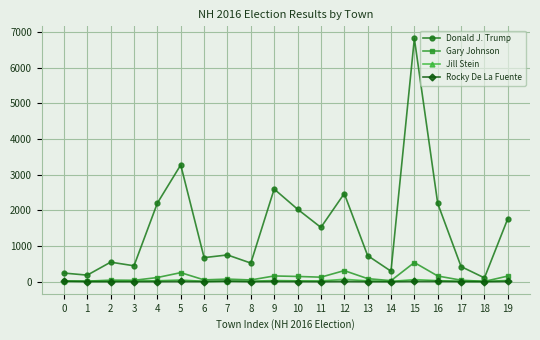

At which category is the sum across all series the highest?

15